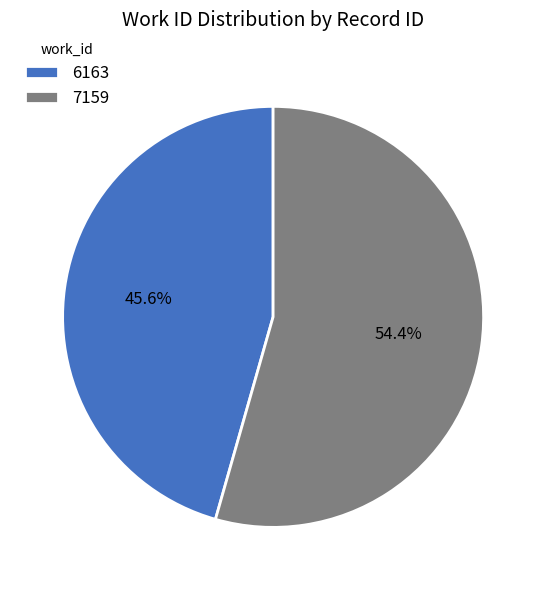

Which slice represents more than half of the pie?

7159